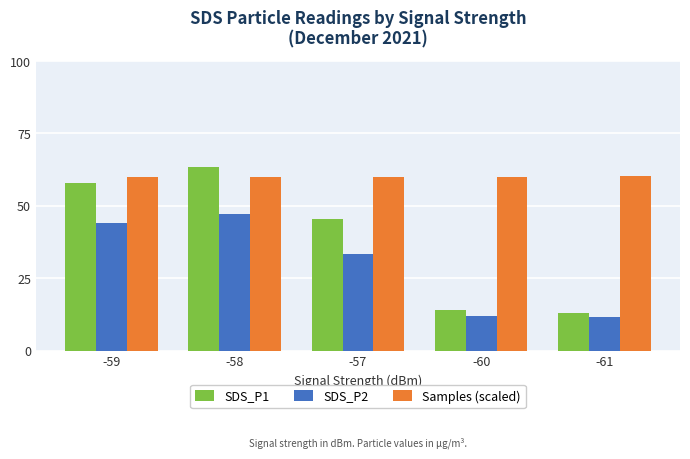

Rank the series by their average value, from highest to lowest.

Samples (scaled), SDS_P1, SDS_P2